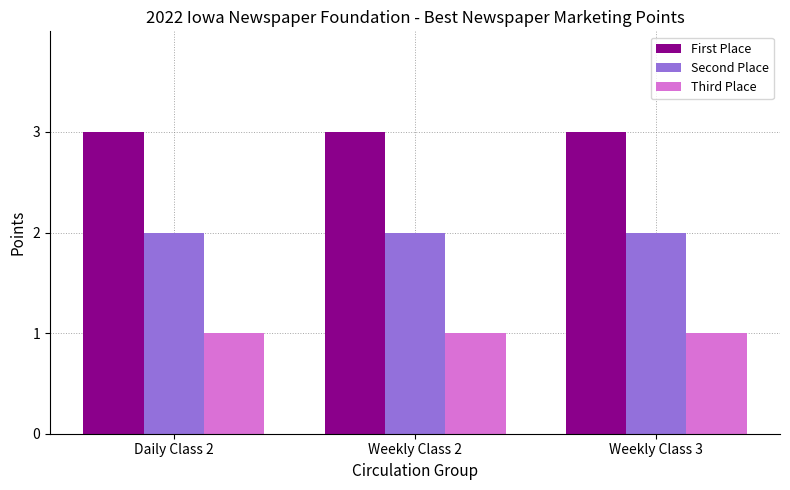

List the series in order of their peak value, highest first.

First Place, Second Place, Third Place